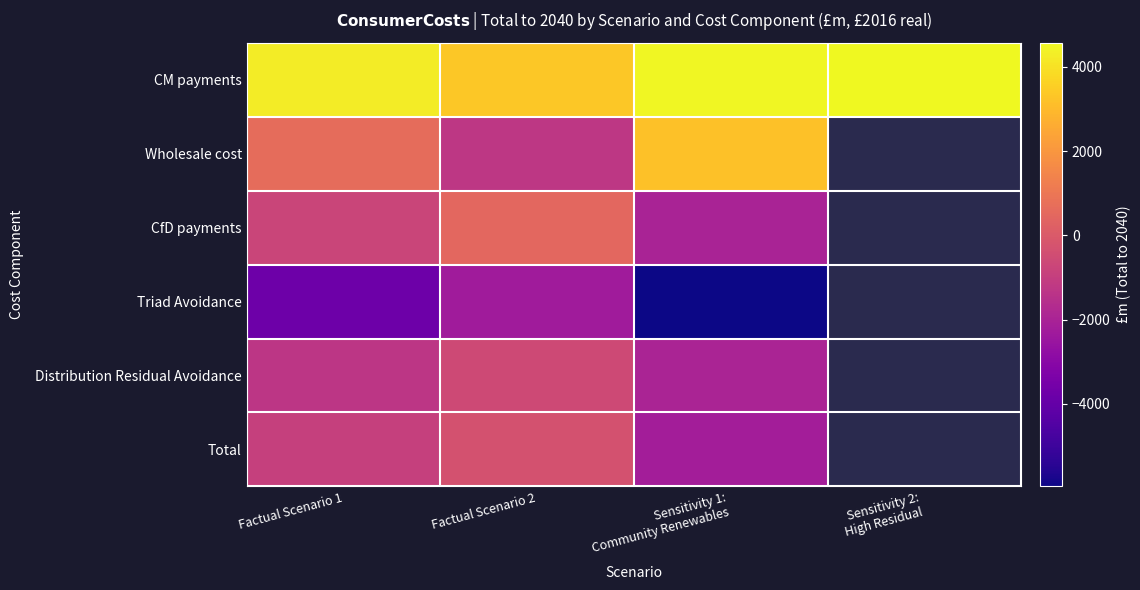

Which series has the largest total across all categories?

CM payments